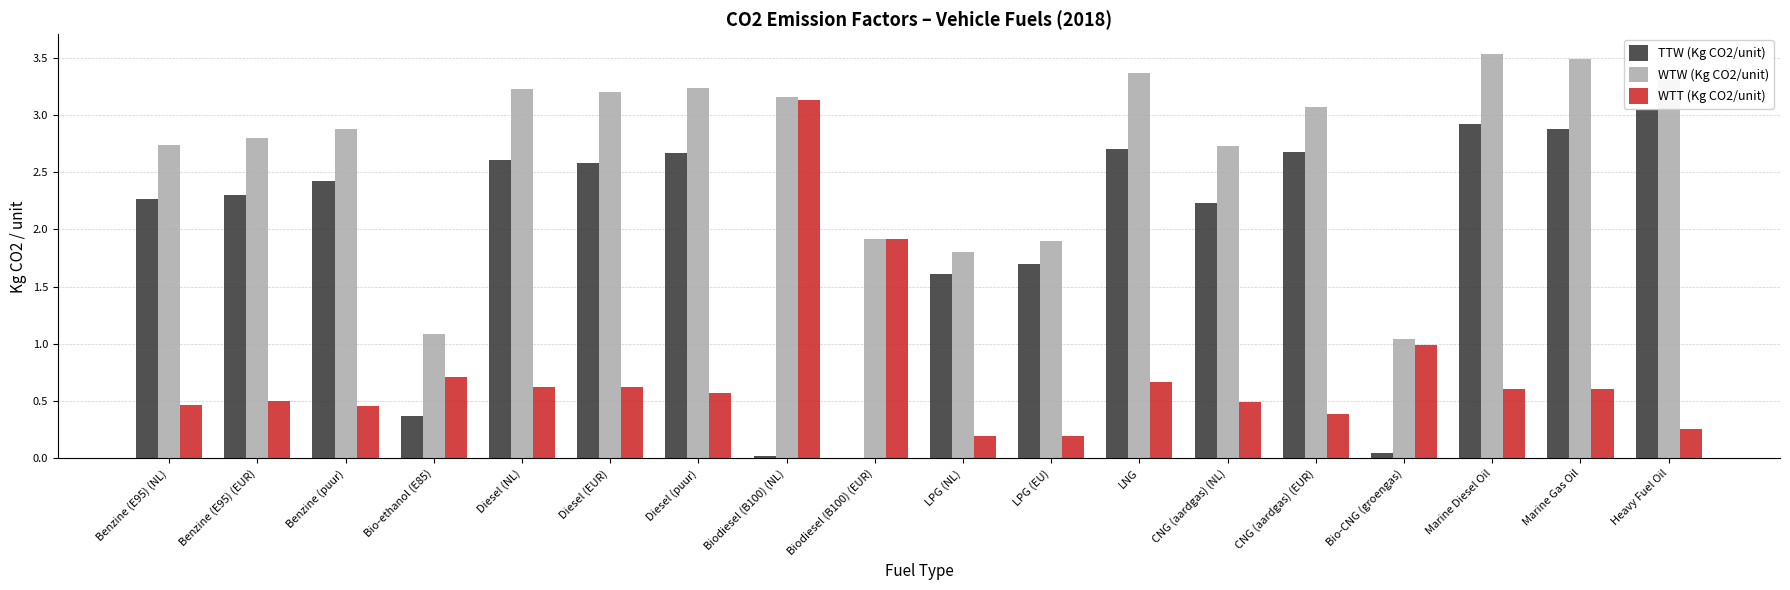

True or false: TTW (Kg CO2/unit) has a value of 1.5 at Diesel (EUR).

False